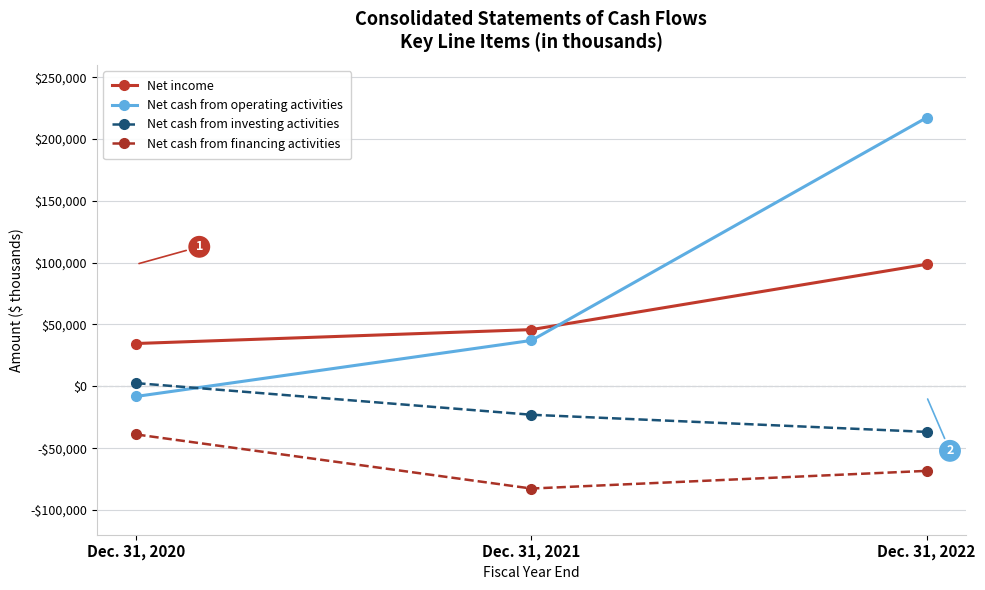

At which category does the chart reach its minimum across all series?

Dec. 31, 2021